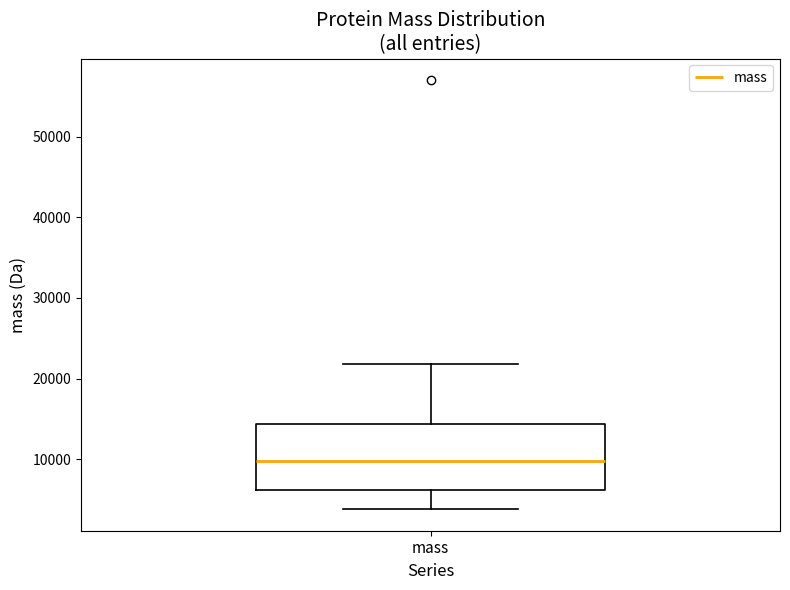

Transcribe this box plot: give where the median line is, the range the box spans, and where the two whiskers end, as read against the y-axis. The values are not printed on the chart, so give them approximately, as read against the axis.

median 10000, box 6000 to 14000, whiskers 4000 to 22000